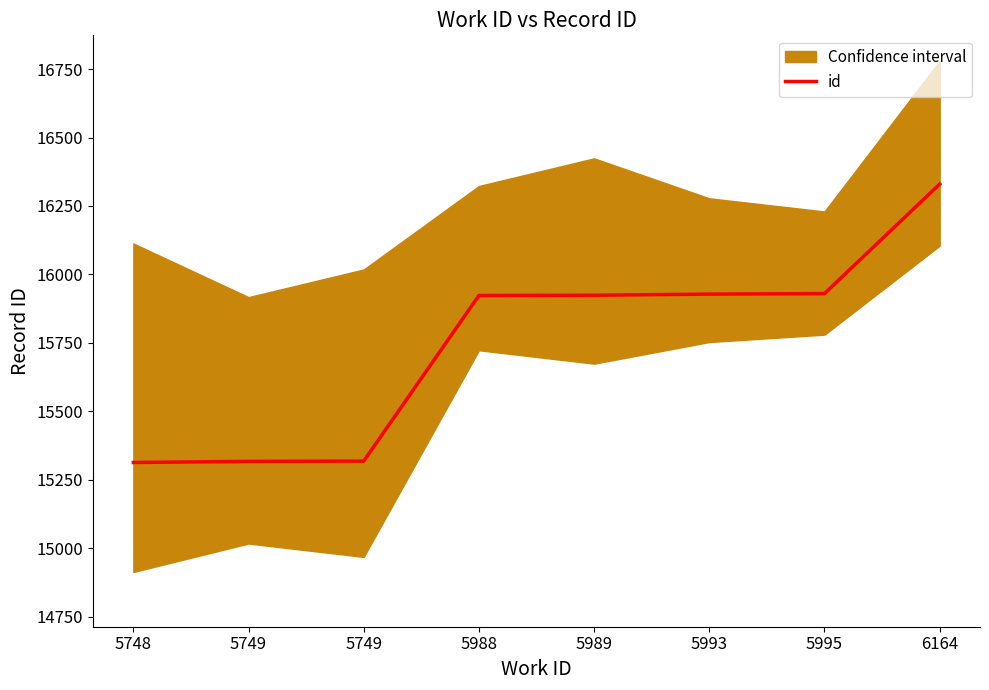

True or false: the data has more than 0 interior local peaks.

False